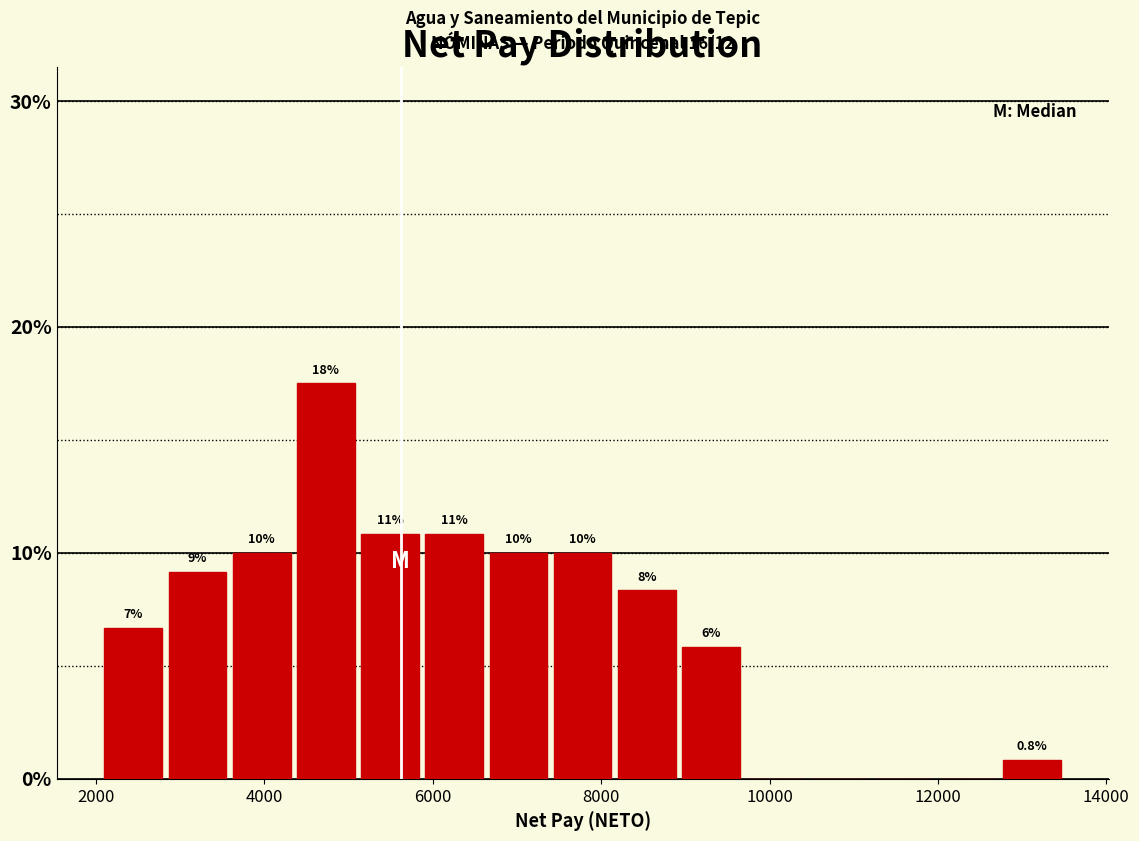

Read against the x-axis, roughly where is the centre of the tallest bar?

4800